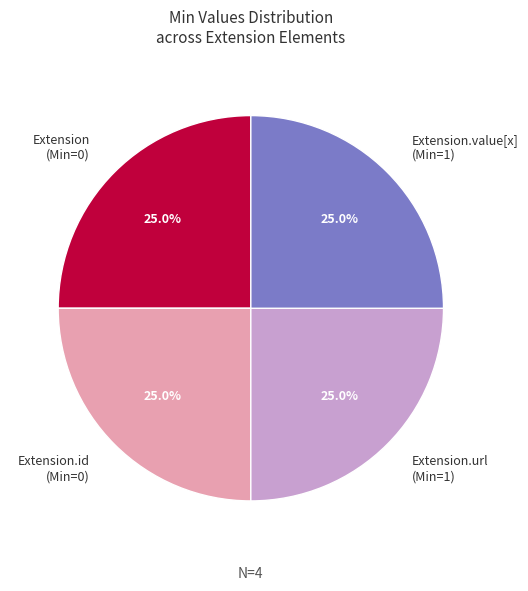

What is the ratio of the value at Extension.id (Min=0) to the value at Extension.value[x] (Min=1)?

1.0